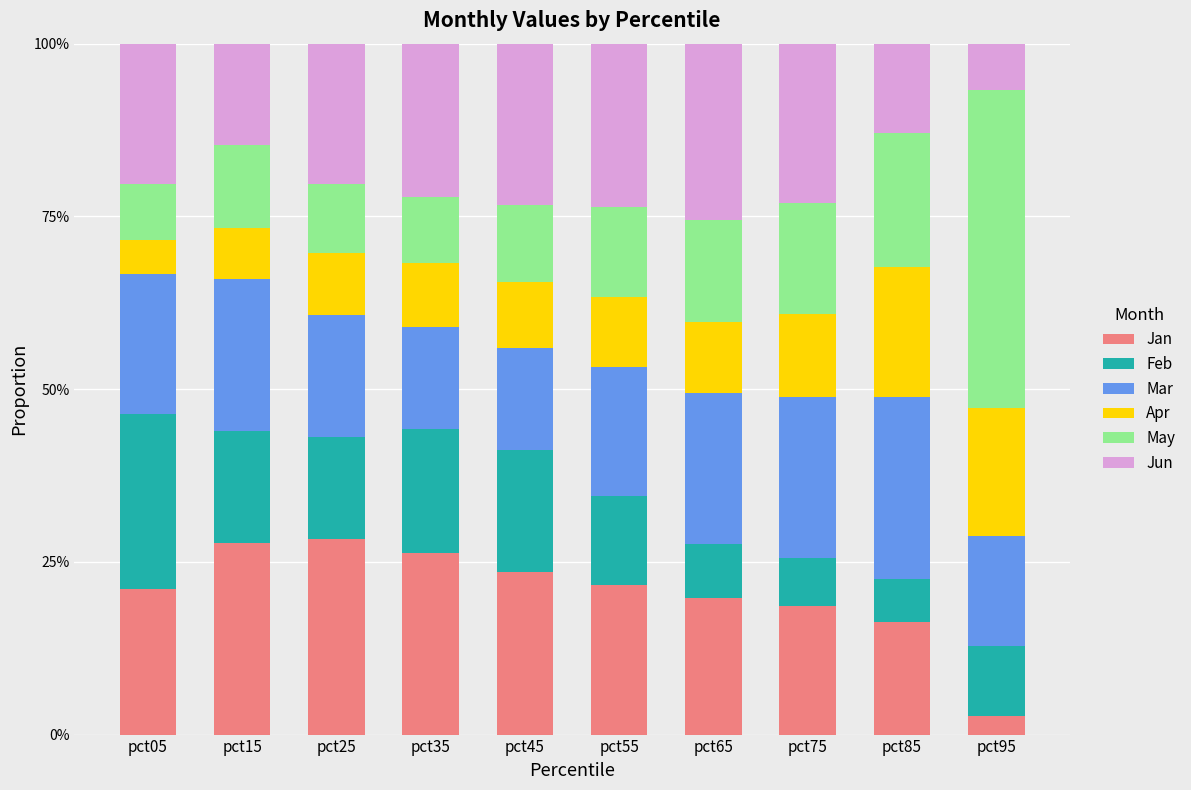

Does the chart contain stacked bars?

Yes